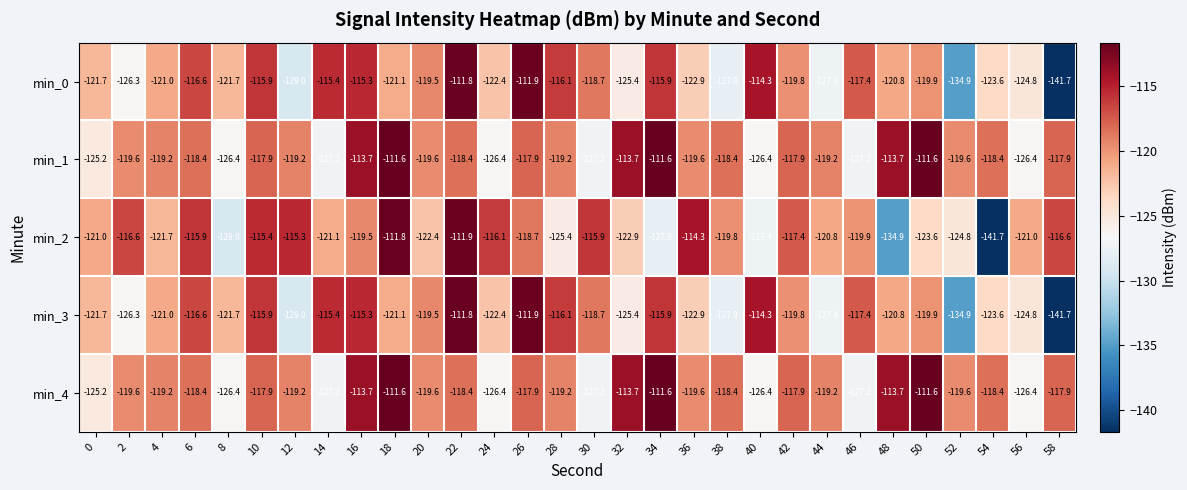

What is the difference between the second highest and second lowest values in the min_4 series?

15.6